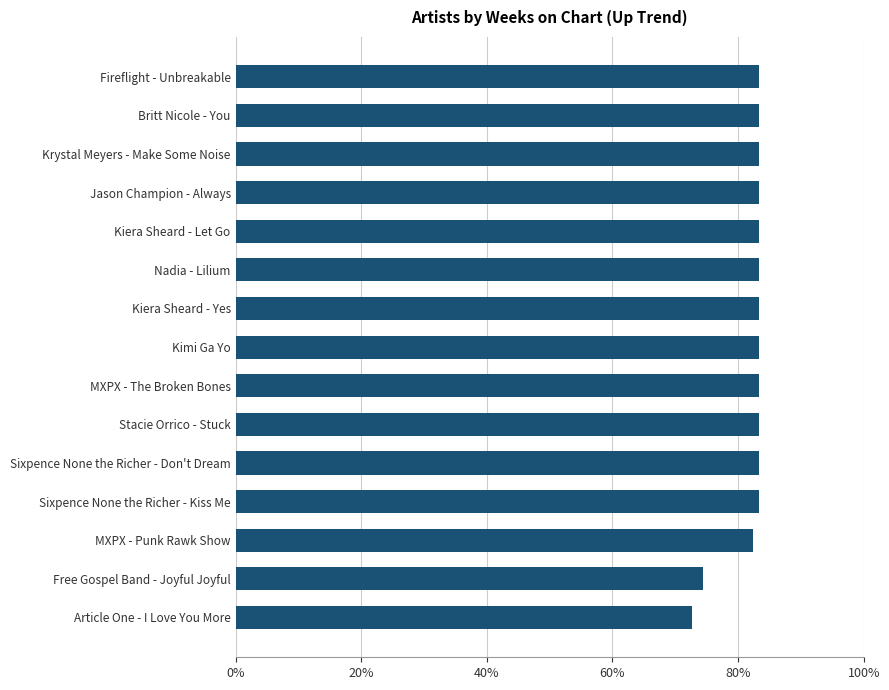

Does the chart contain any negative values?

No